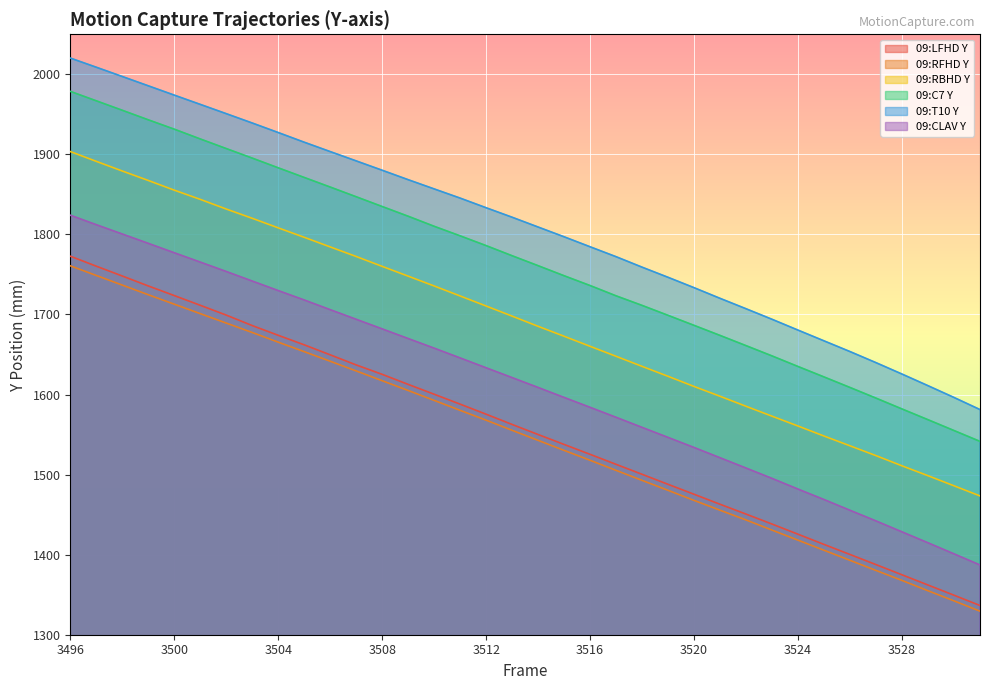

True or false: 09:RBHD Y and 09:T10 Y cross at least once.

False